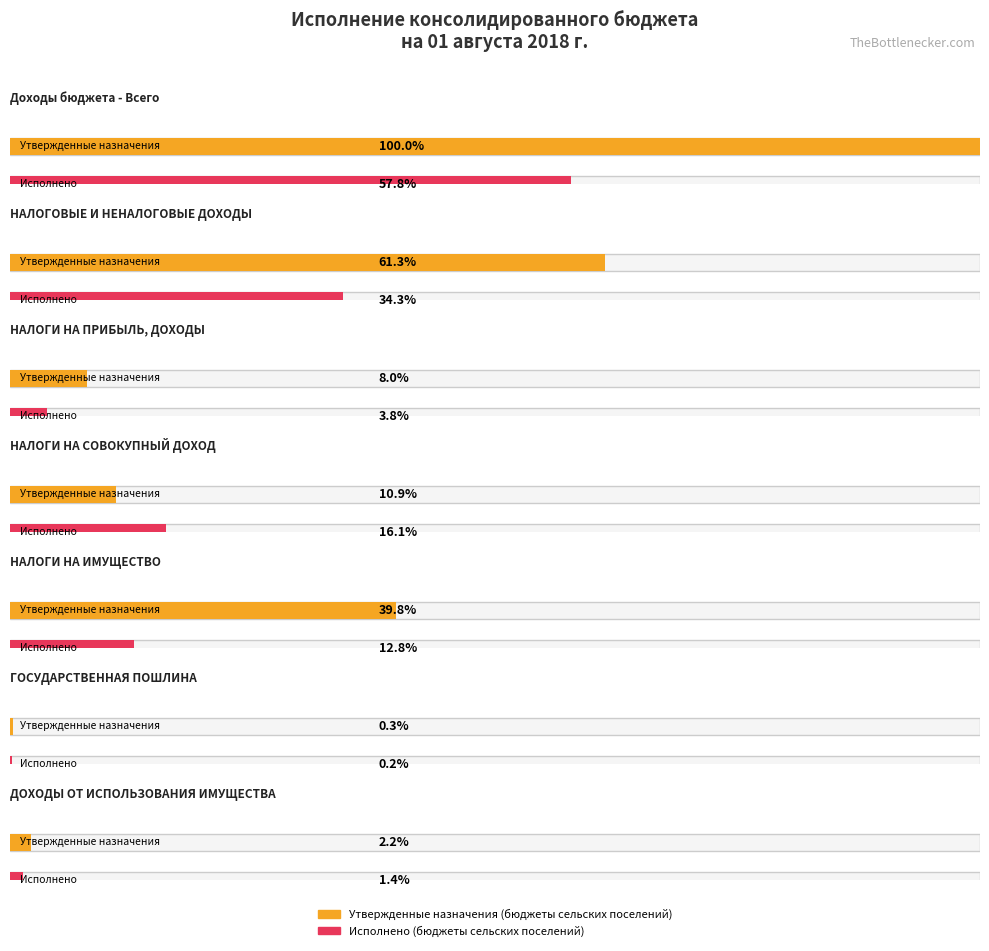

How many groups of bars are there?

7